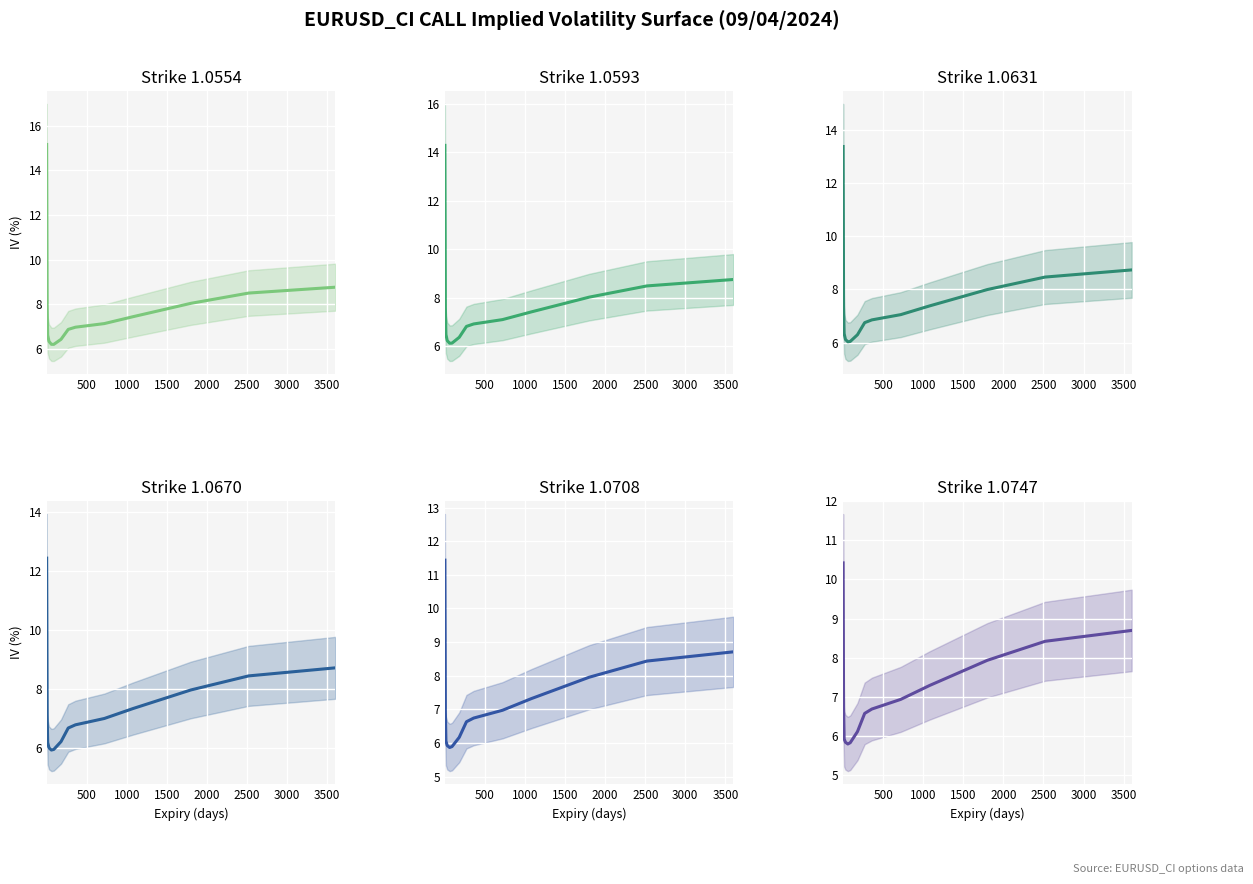

Is the value of Strike 1.0593 at 0 greater than the value of Strike 1.0554 at 12?

Yes